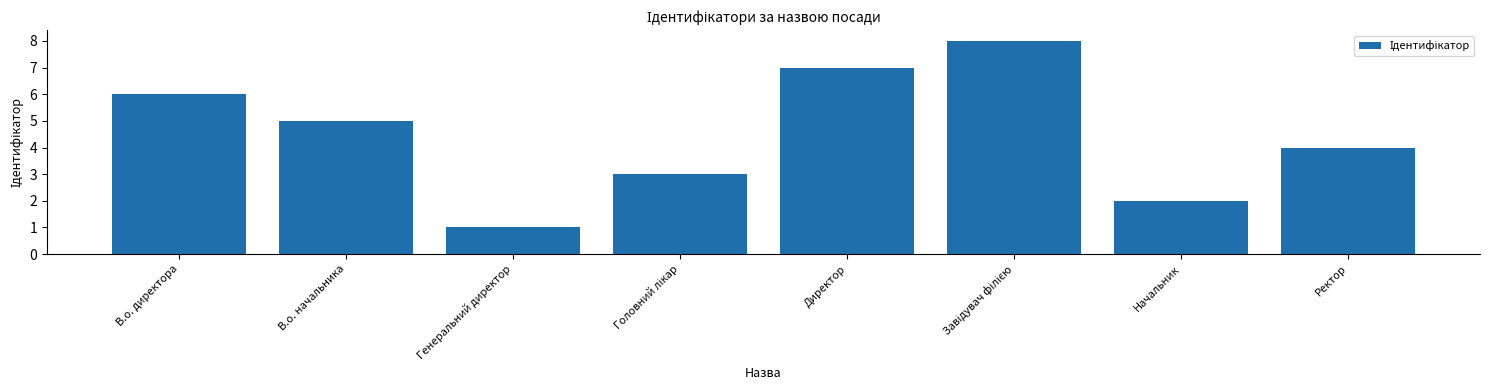

What is the sum of the values at В.о. директора and Директор?

13